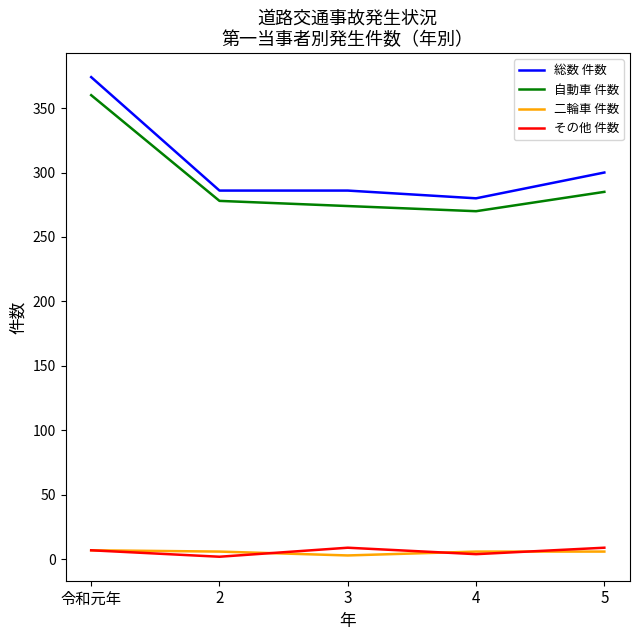

True or false: 二輪車 件数 and 総数 件数 intersect in this chart.

False